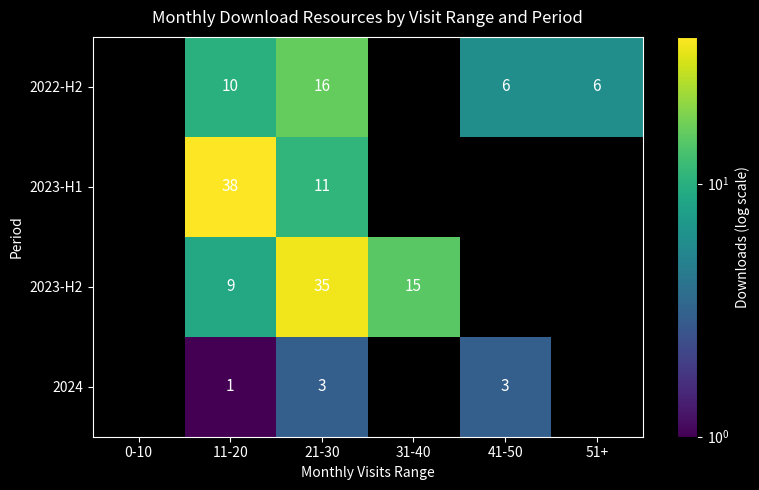

Rank the series at 11-20 from highest to lowest value.

2023-H1, 2022-H2, 2023-H2, 2024